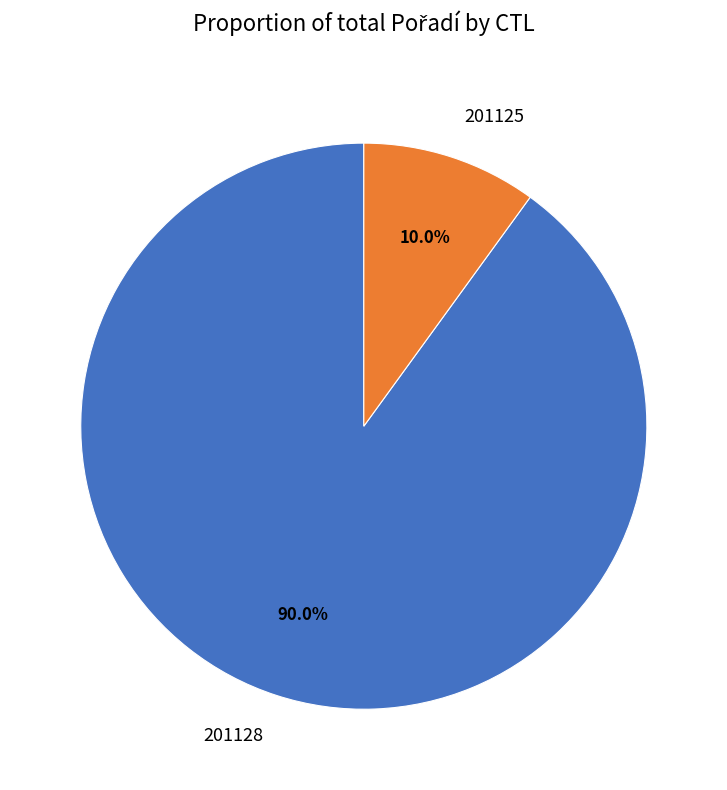

Between 201125 and 201128, which is larger?

201128